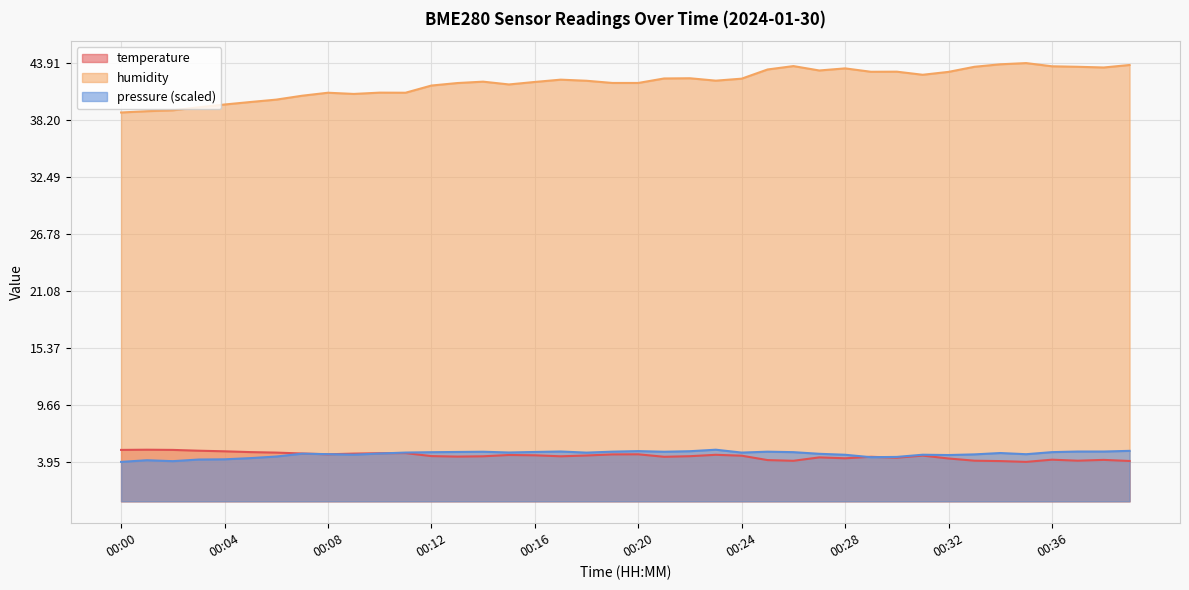

At how many categories does at least one series exceed 27?

40